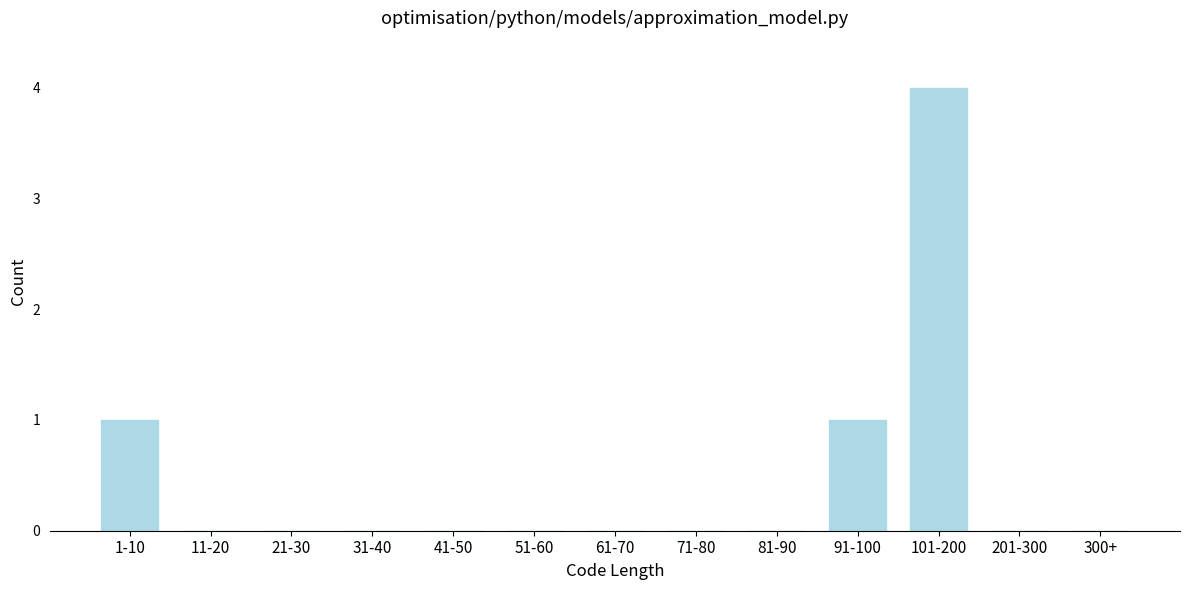

Reading left to right, transcribe all the data shown in this chart.

1-10=1	11-20=0	21-30=0	31-40=0	41-50=0	51-60=0	61-70=0	71-80=0	81-90=0	91-100=1	101-200=4	201-300=0	300+=0